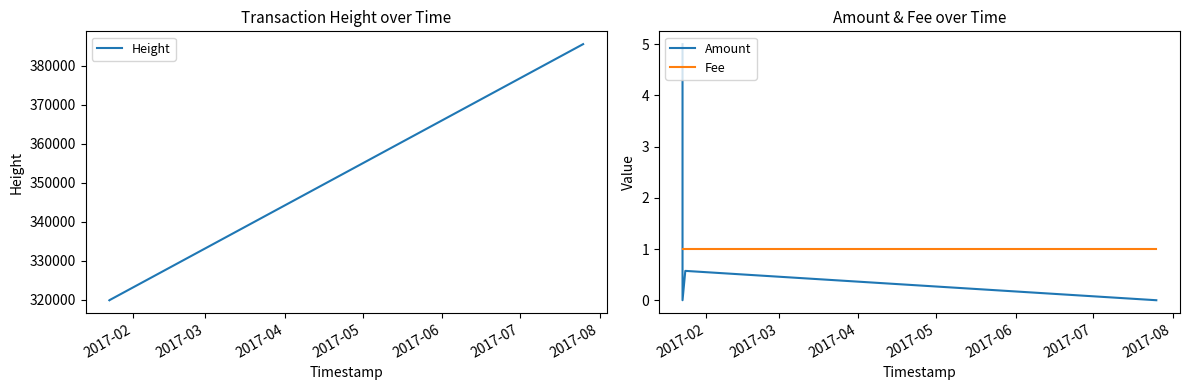

What is the minimum value for Fee?

1.0